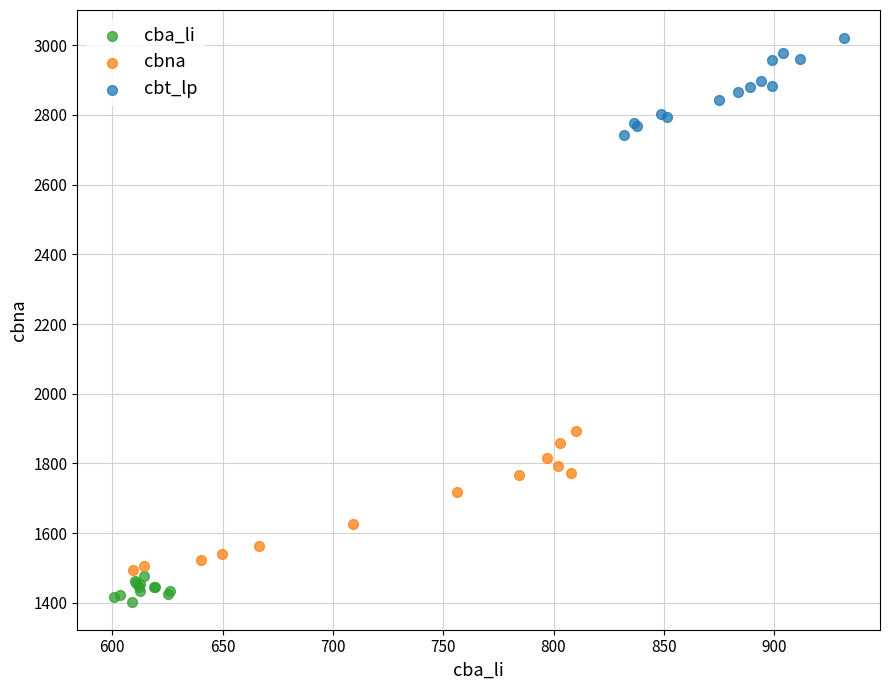

Which series reaches the minimum Y coordinate?

cba_li